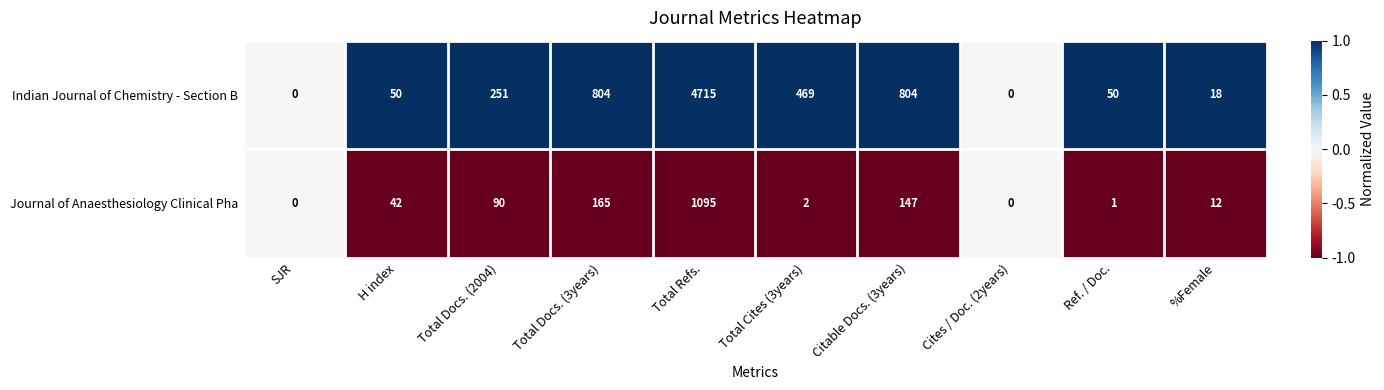

What is the difference between the maximum and minimum values in the Journal of Anaesthesiology Clinical Pha series?

1095